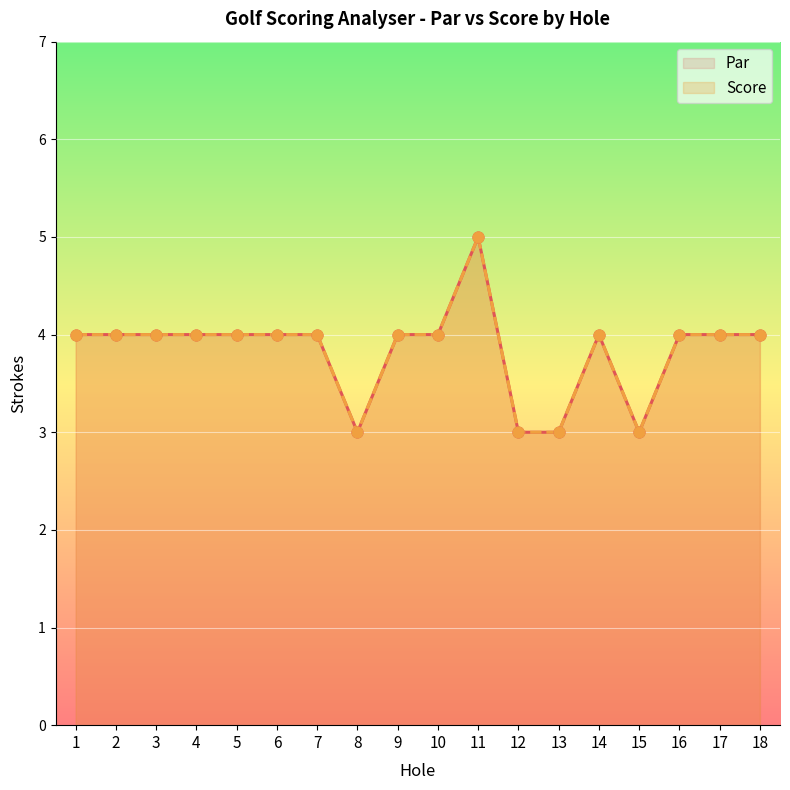

Which series has the widest spread of Y values?

Par